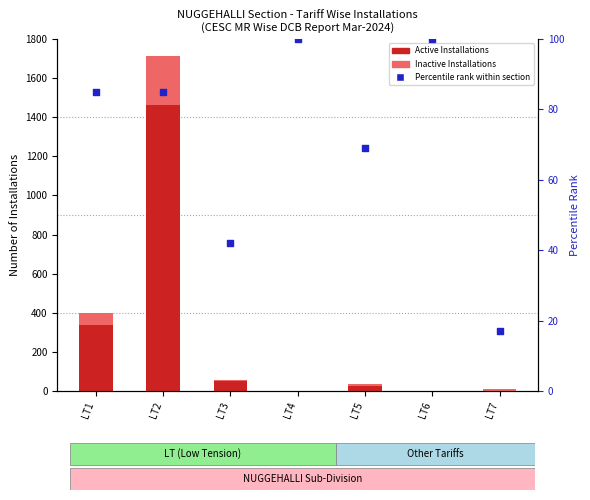

What is the total value across all series at LT5?

108